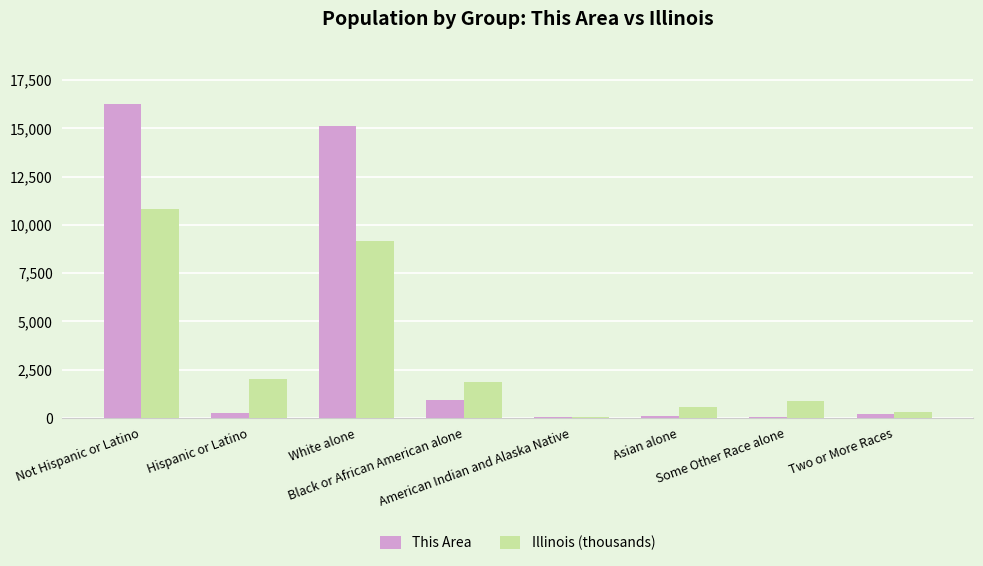

Which series has the largest total across all categories?

This Area